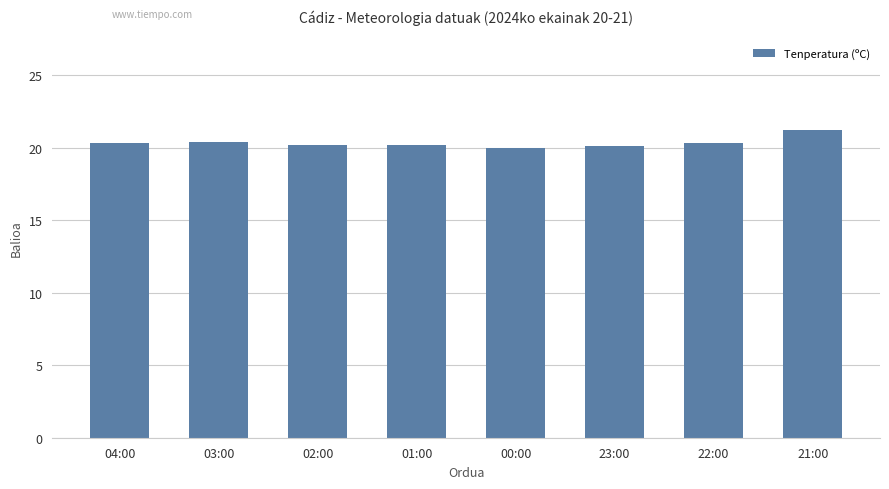

Approximately how many times larger is the value at 00:00 compared to 22:00?

1.0